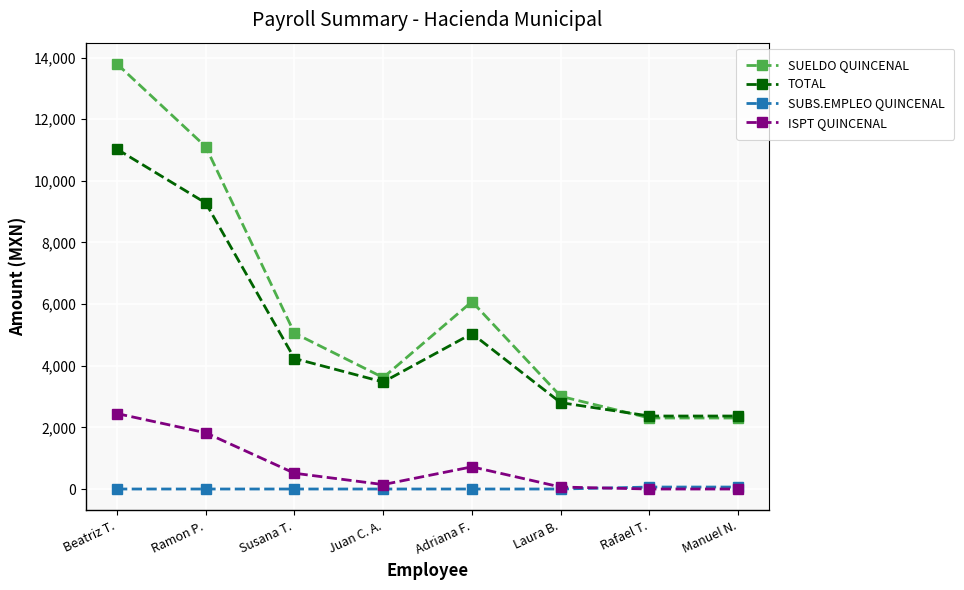

How many lines are shown in the chart?

4